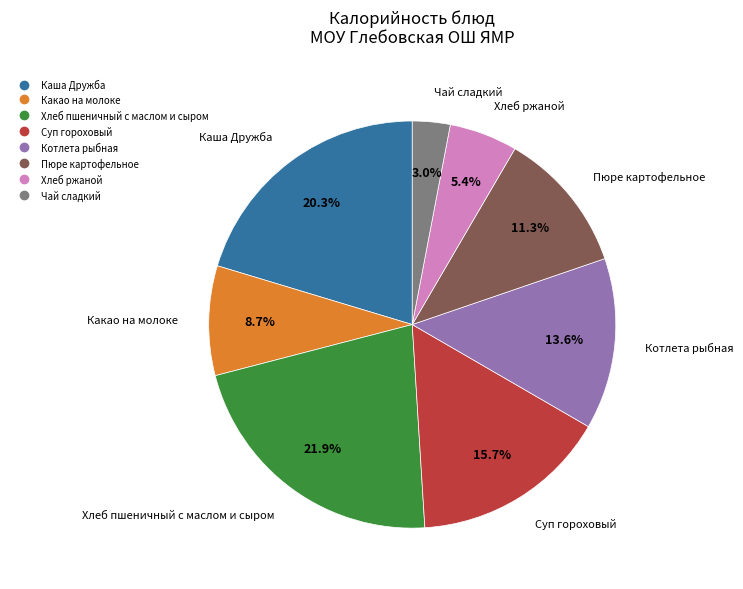

How much of the chart is everything except Какао на молоке?

91.3%